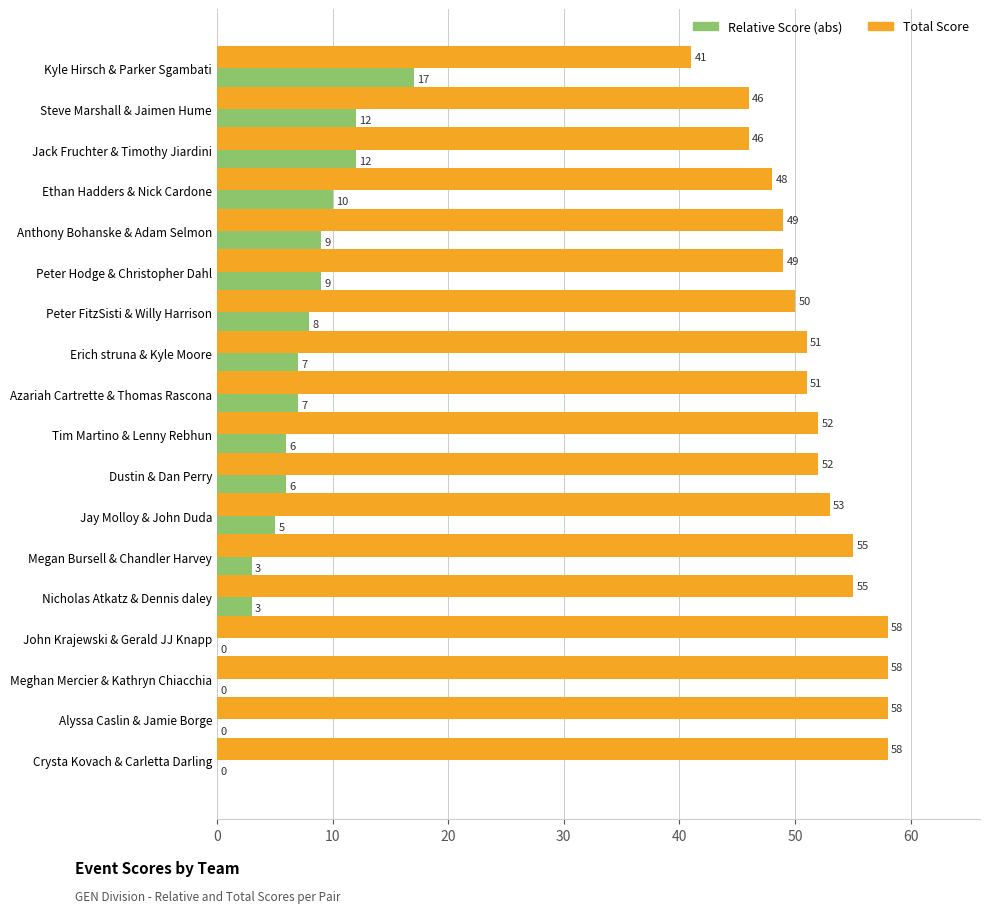

What is the average value of the Total Score series?

52